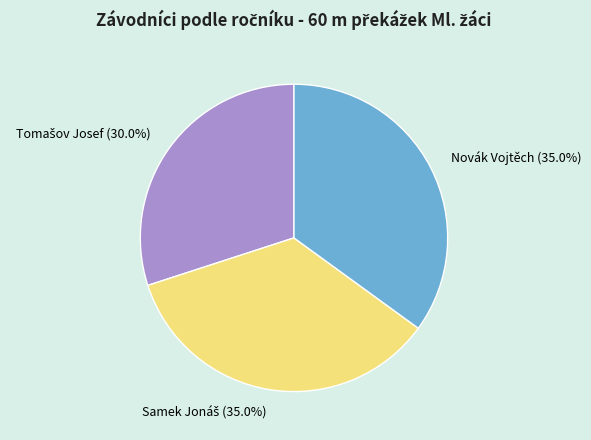

How many slices are in this pie chart?

3